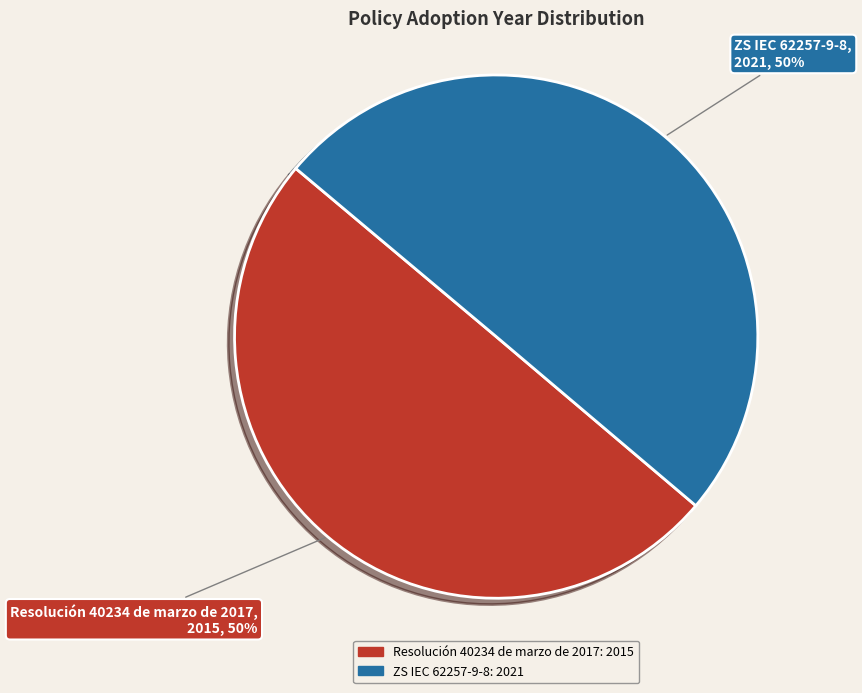

What percentage is the ZS IEC 62257-9-8 slice, to the nearest percent?

50%